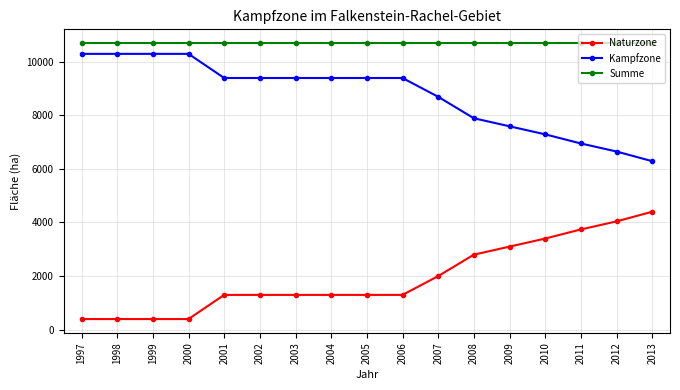

Reading left to right, extract all data points from this chart.

Naturzone: 400	400	400	400	1300	1300	1300	1300	1300	1300	2000	2800	3100	3400	3740	4040	4400
Kampfzone: 10285	10285	10285	10285	9385	9385	9385	9385	9385	9385	8685	7885	7585	7285	6945	6645	6285
Summe: 10685	10685	10685	10685	10685	10685	10685	10685	10685	10685	10685	10685	10685	10685	10685	10685	10685